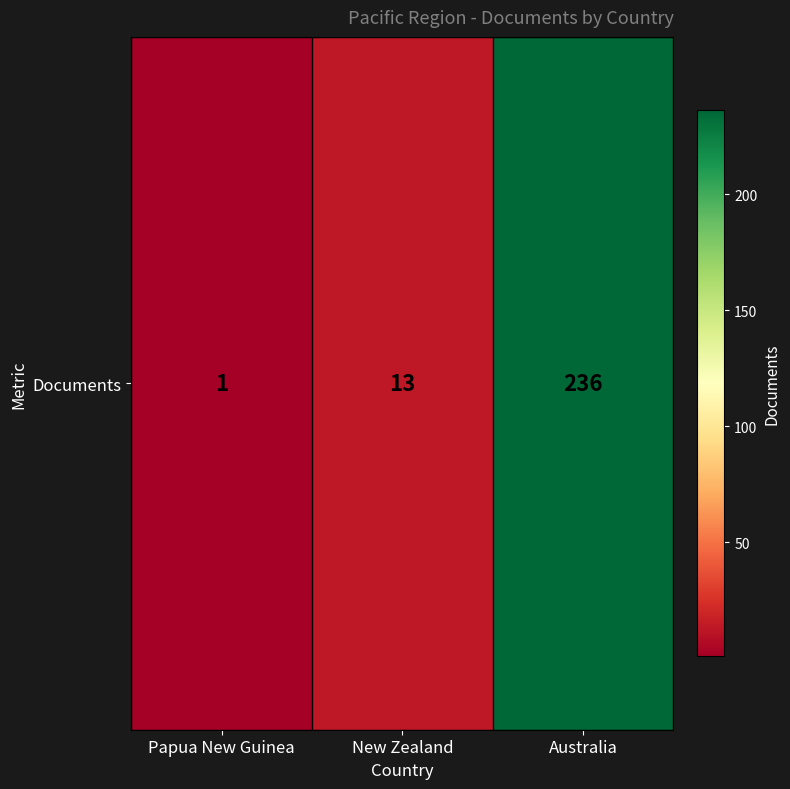

What is the minimum value shown in the chart?

1